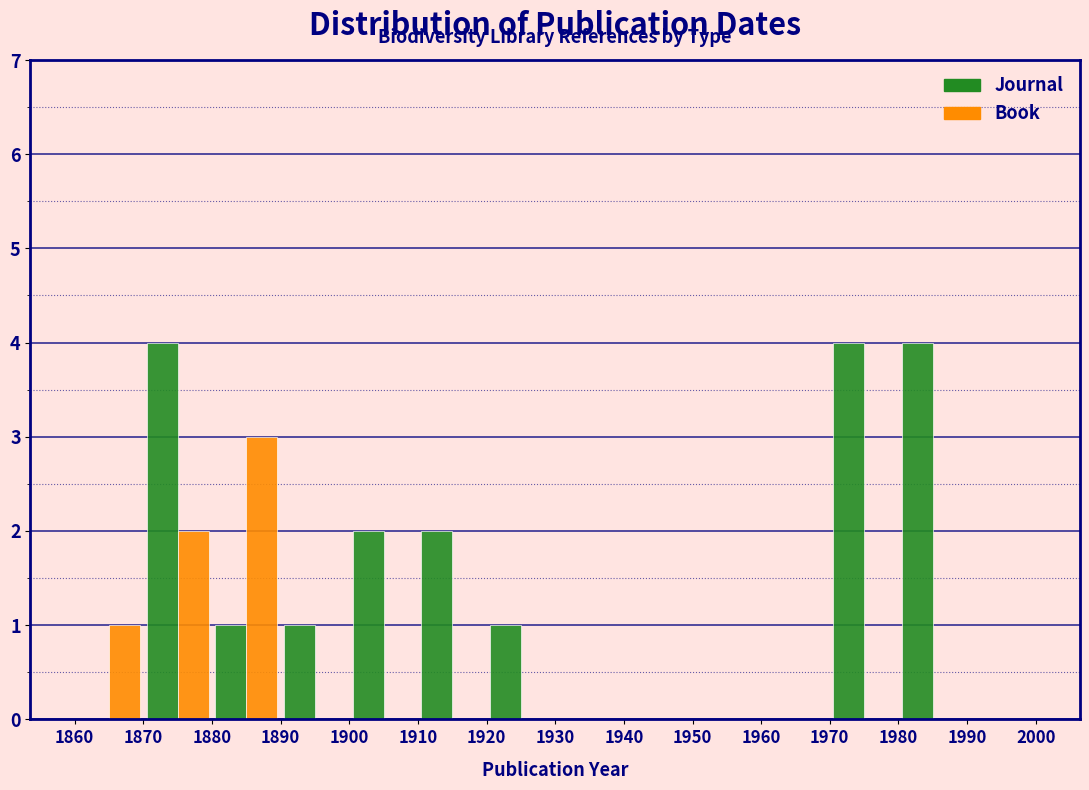

In the Book series, which range on the x-axis has the tallest bar?

1880 to 1890